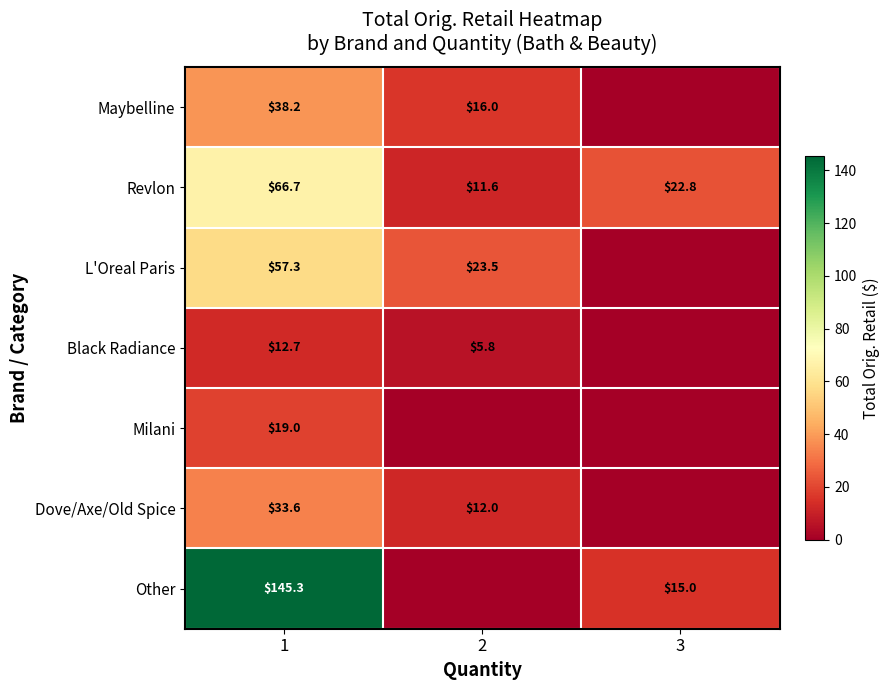

What value does the Revlon series have at 2?

11.6